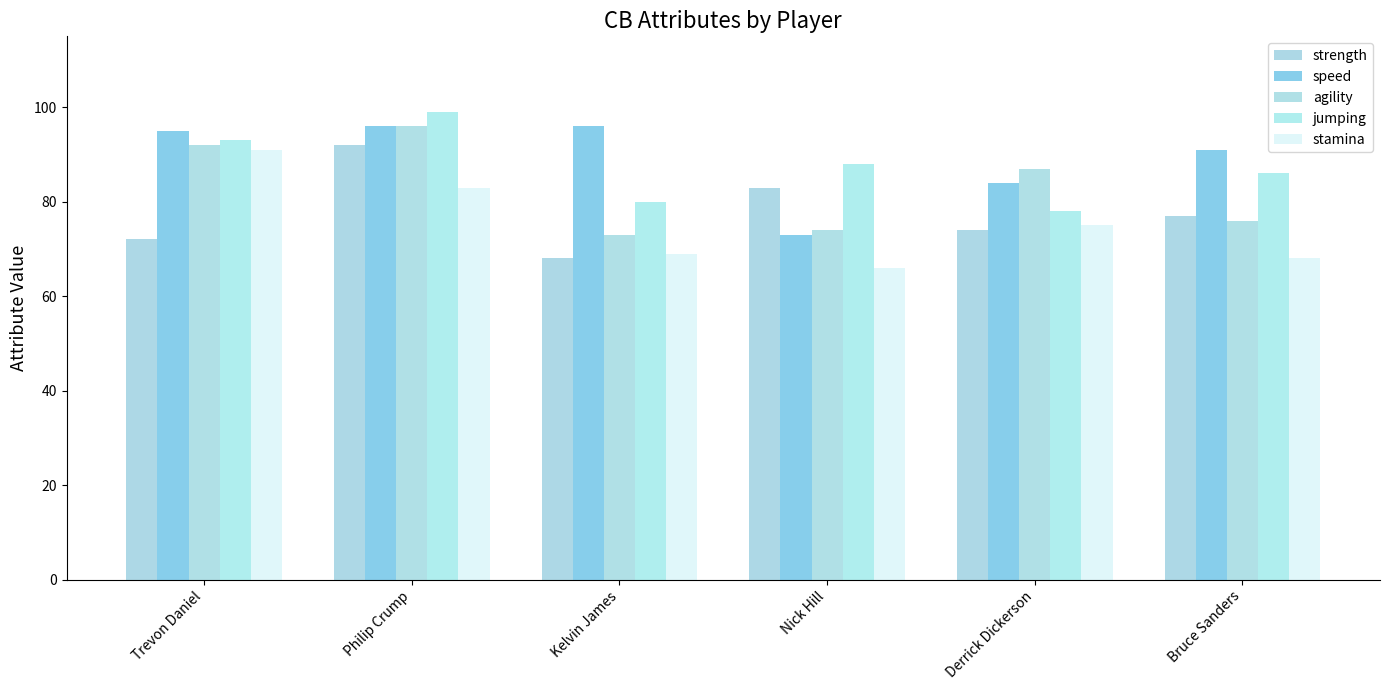

What is the smallest value displayed?

66